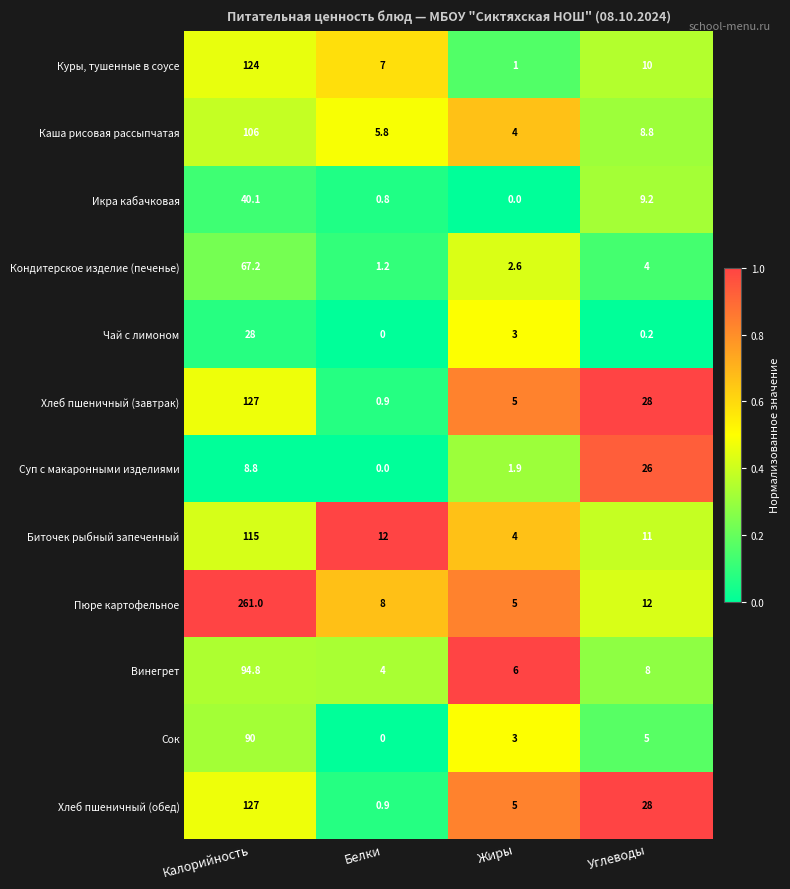

What is the sum of all Чай с лимоном values?

31.2